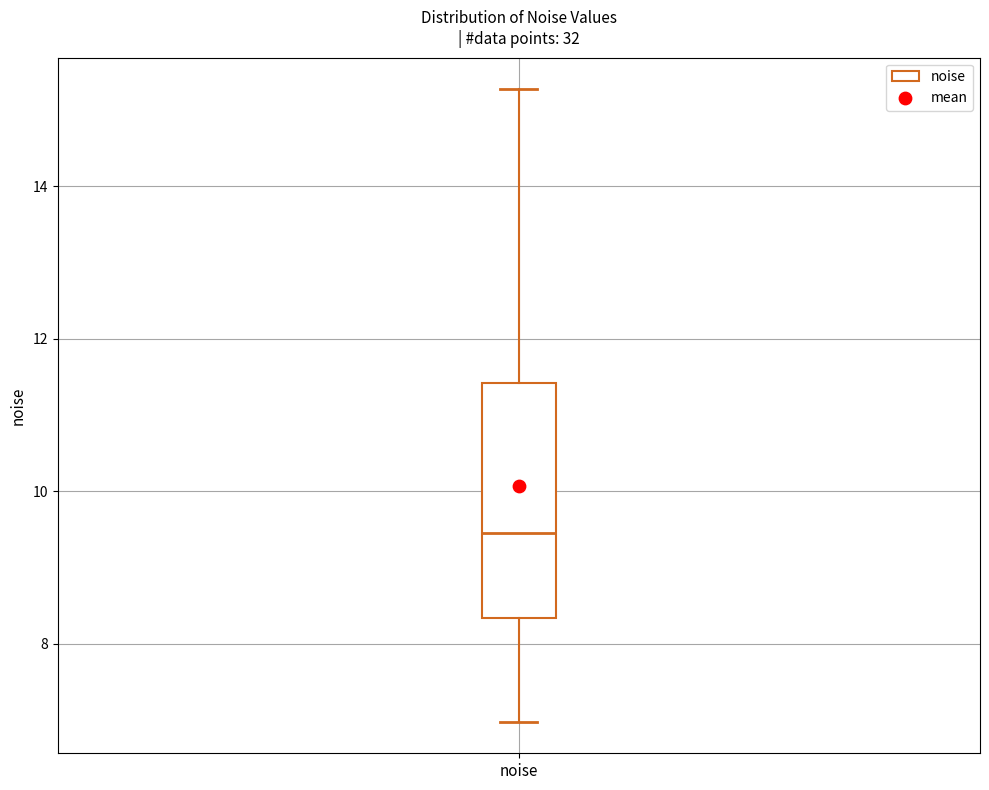

Transcribe this box plot: give where the median line is, the range the box spans, and where the two whiskers end, as read against the y-axis. The values are not printed on the chart, so give them approximately, as read against the axis.

median 9.4, box 8.4 to 11.4, whiskers 7.0 to 15.2